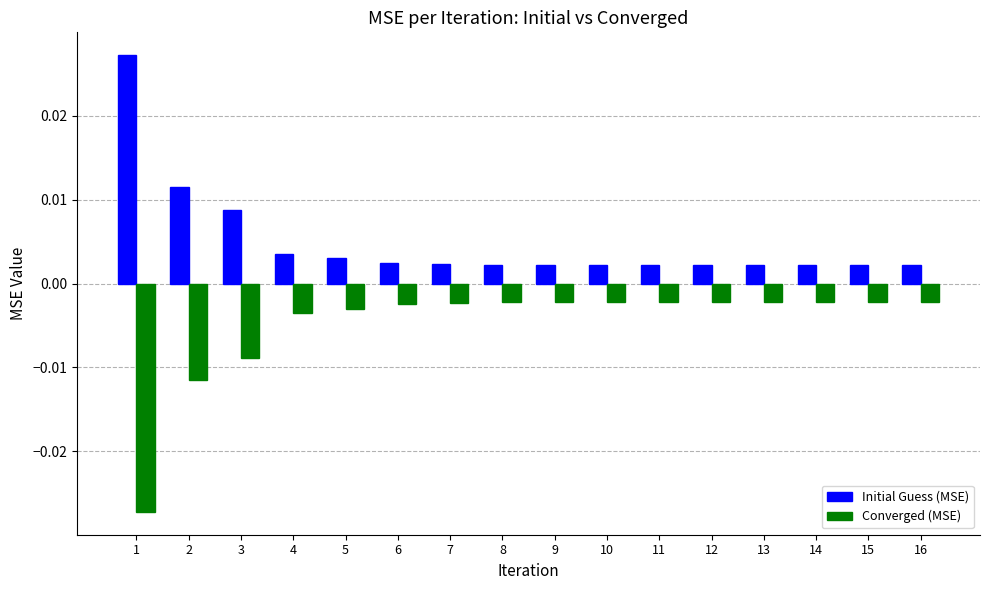

Rank the series at 2 from lowest to highest value.

Converged (MSE), Initial Guess (MSE)